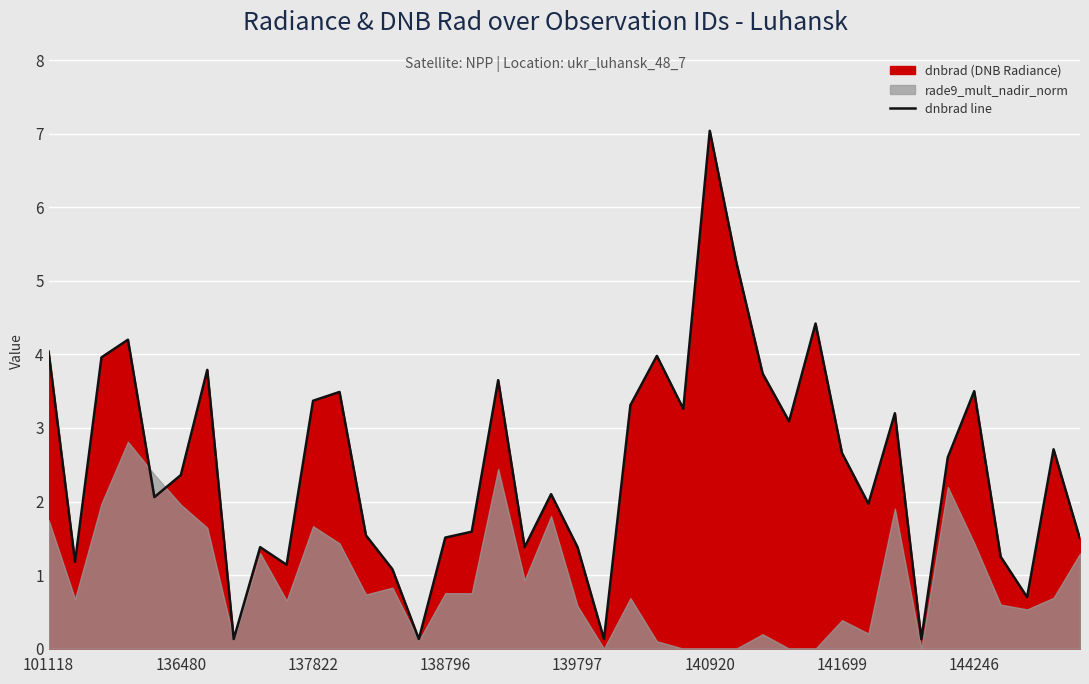

Which category has the highest value in the dnbrad line series?

140920